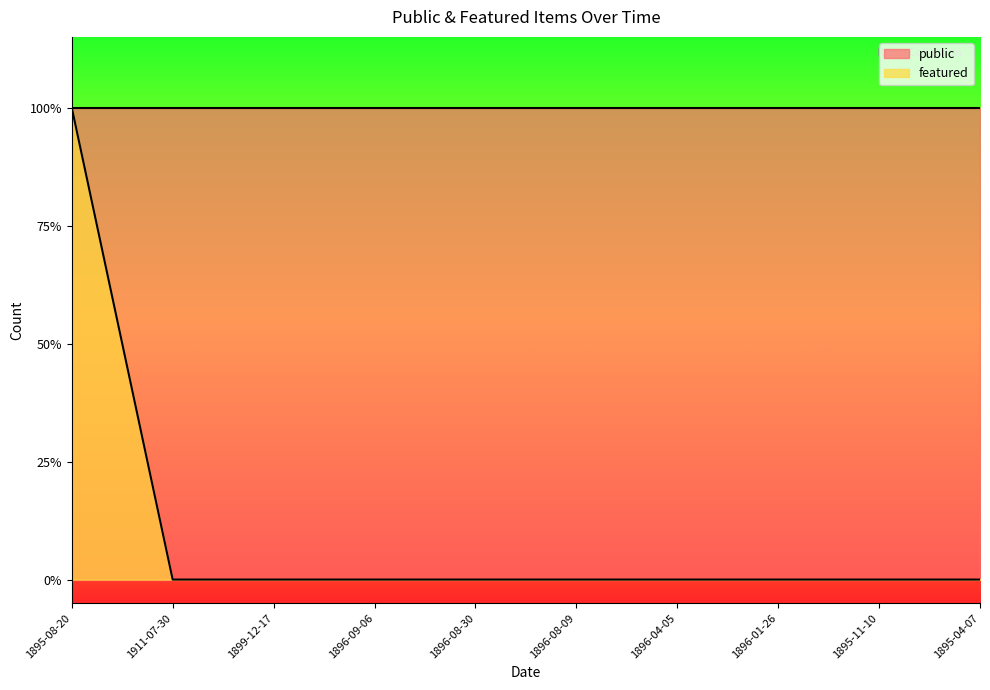

True or false: the data has more than 1 interior local peaks.

False